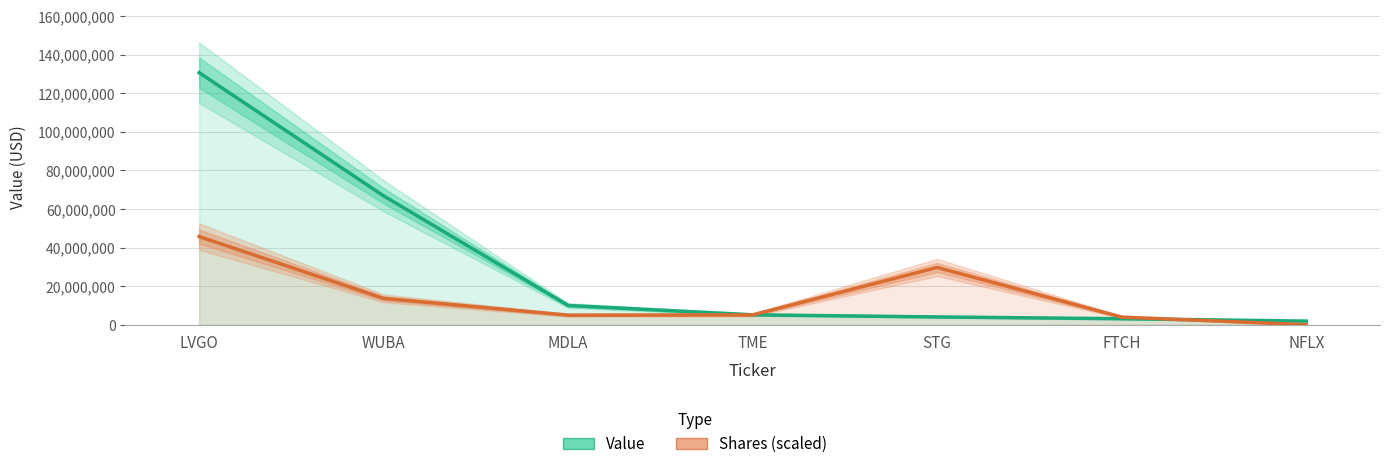

What is the label of the 6th point from the left?

FTCH